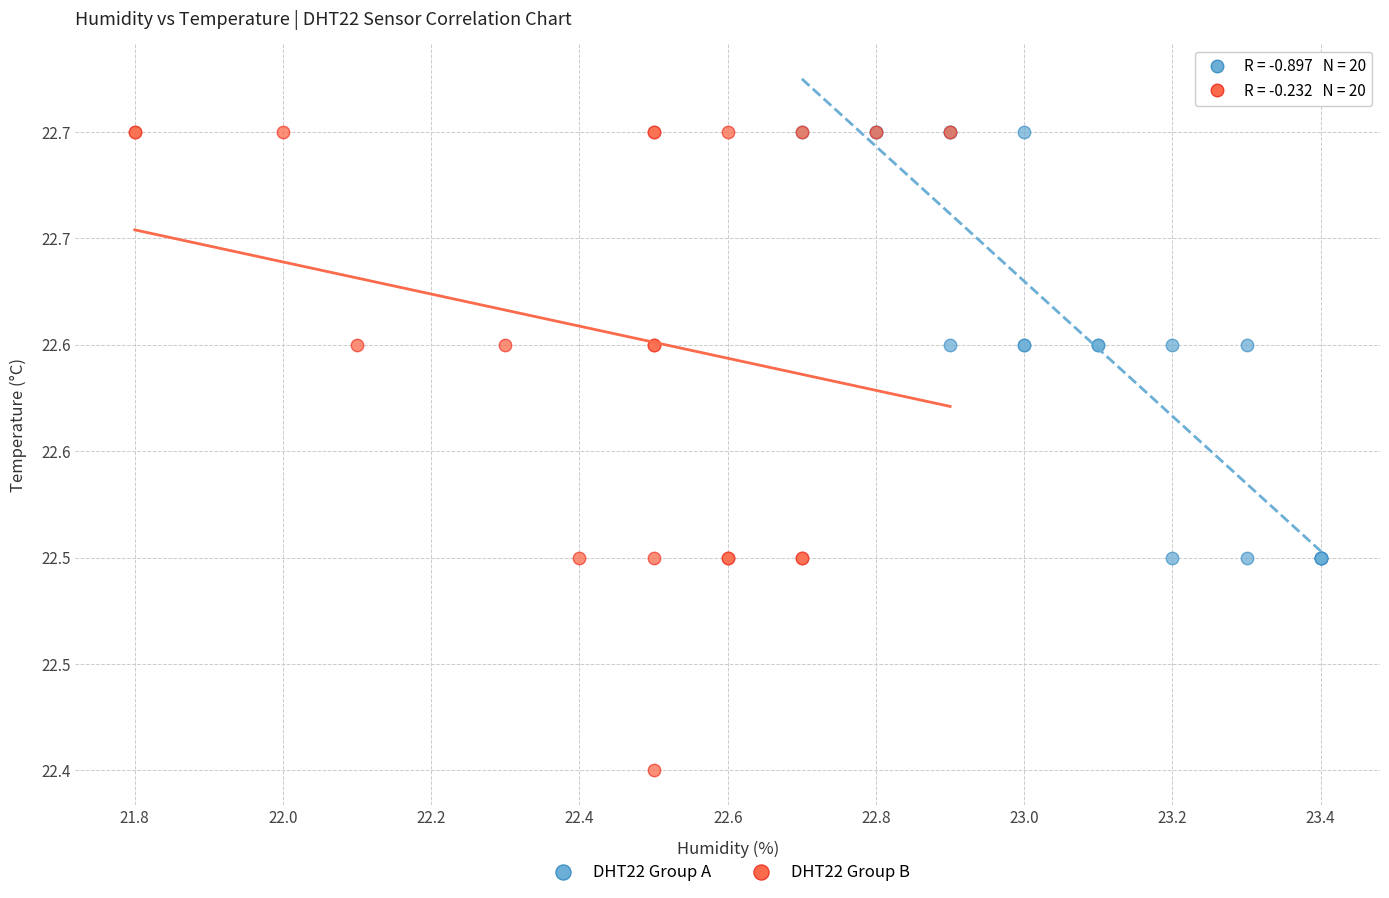

Which series has the largest Y range (max minus min)?

DHT22 Group B